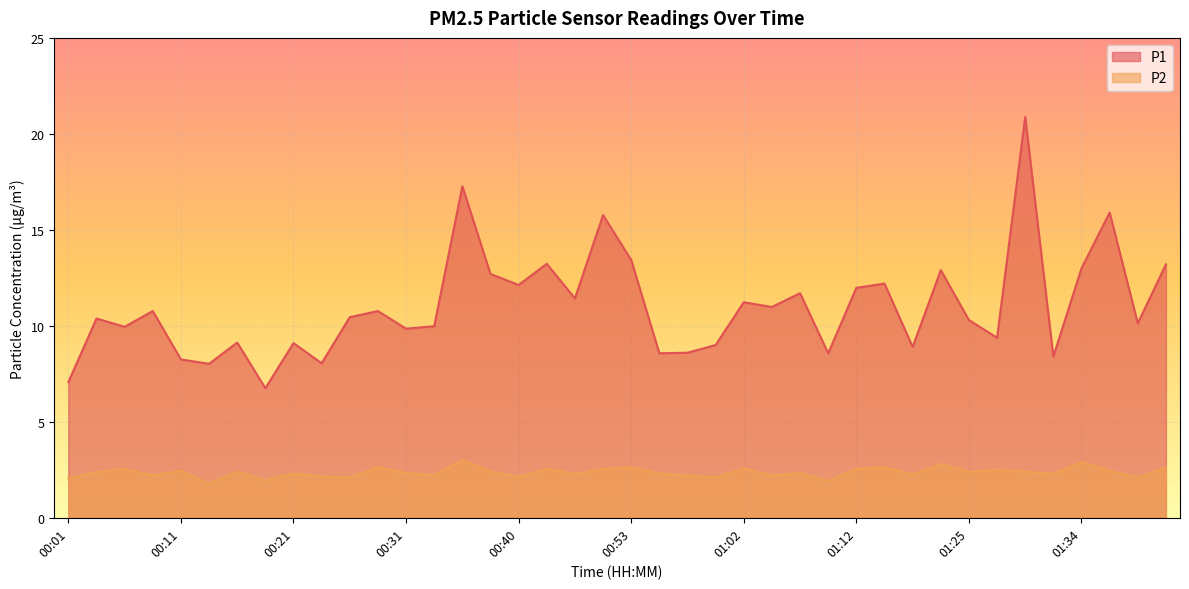

The P2 series shows 2.2 at 01:05. True or false?

True